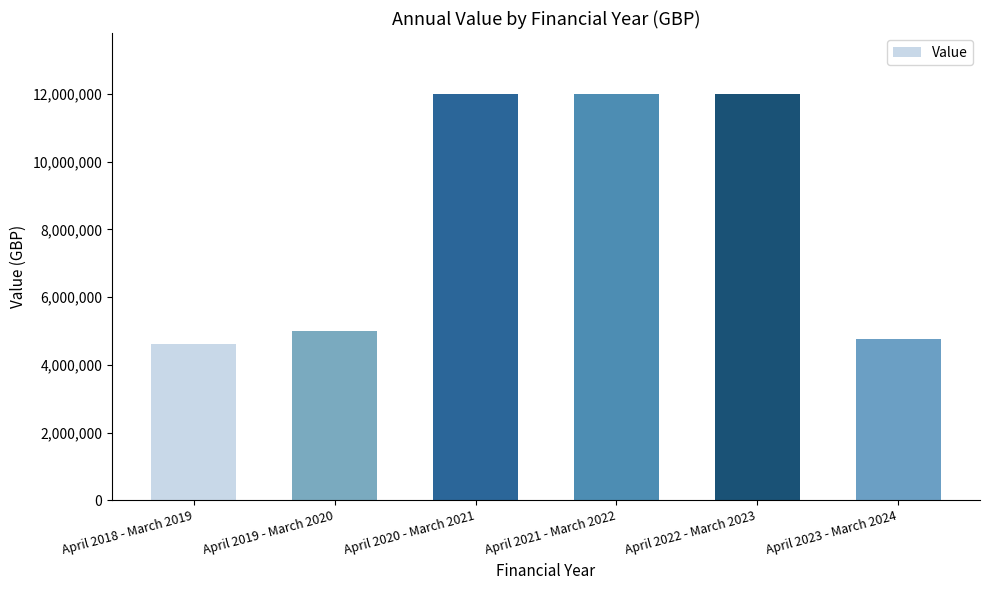

Does the chart contain any negative values?

No